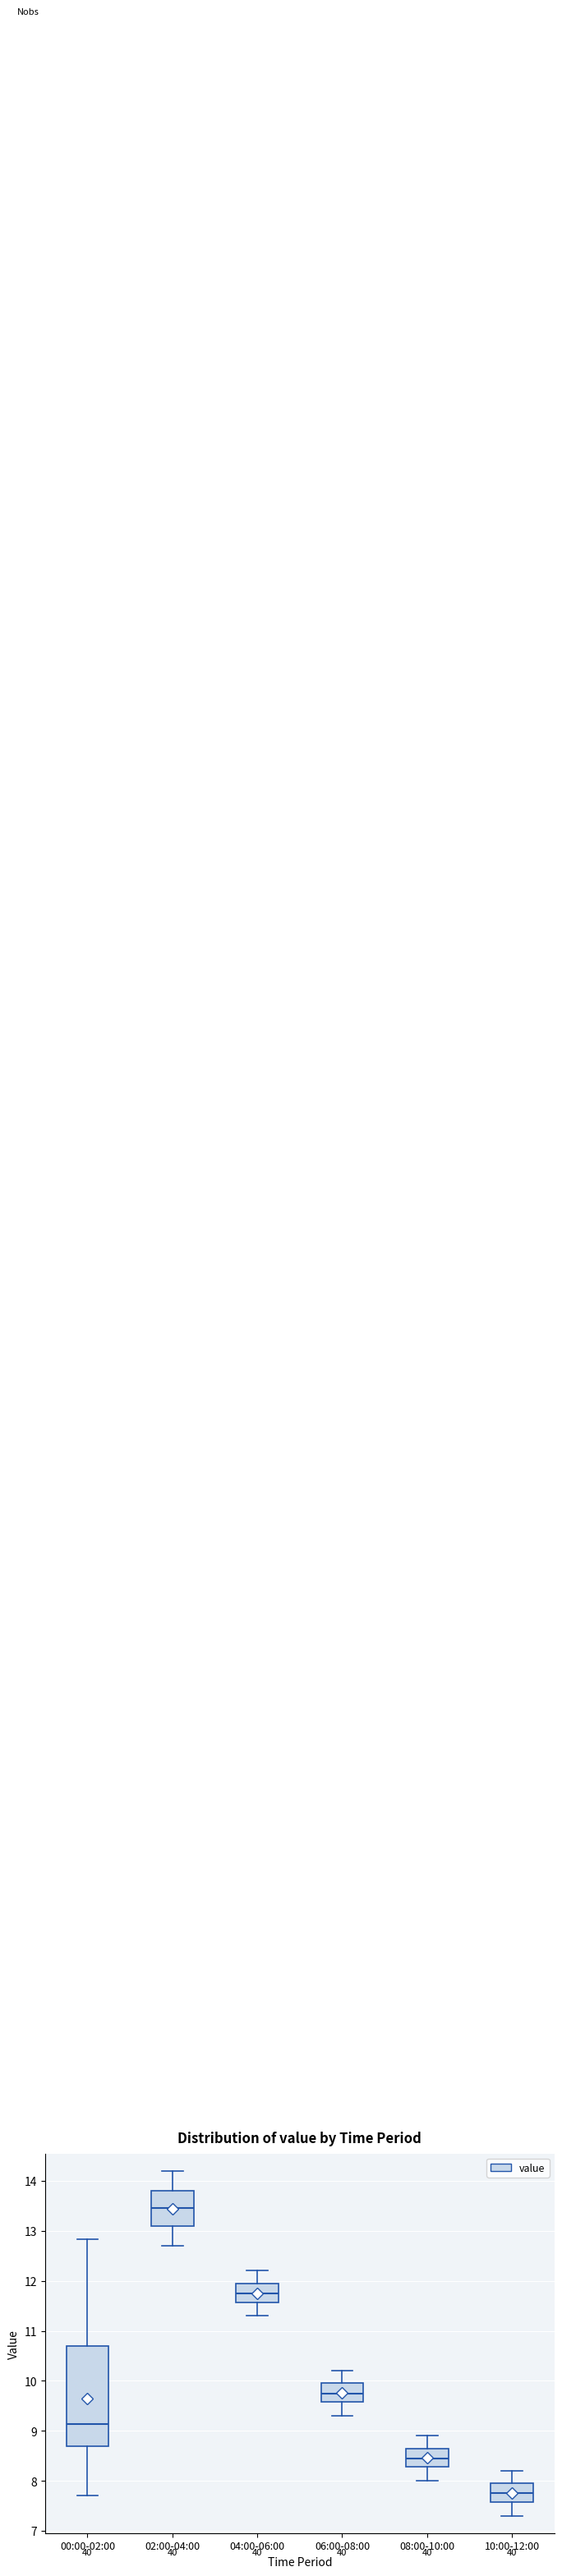

Where does the upper whisker of the box for 00:00-02:00 end on the y-axis? The values are not printed on the chart, so give them approximately, as read against the axis.

12.8